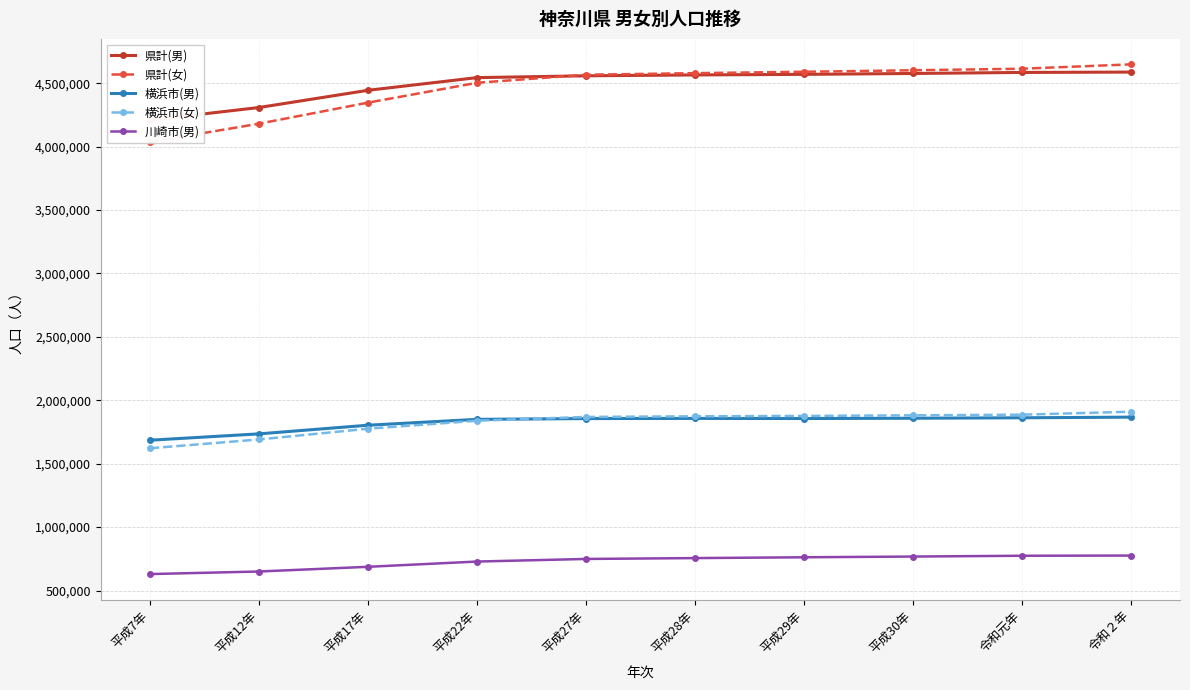

What is the difference between the 川崎市(男) values at 平成28年 and 令和元年?

18447